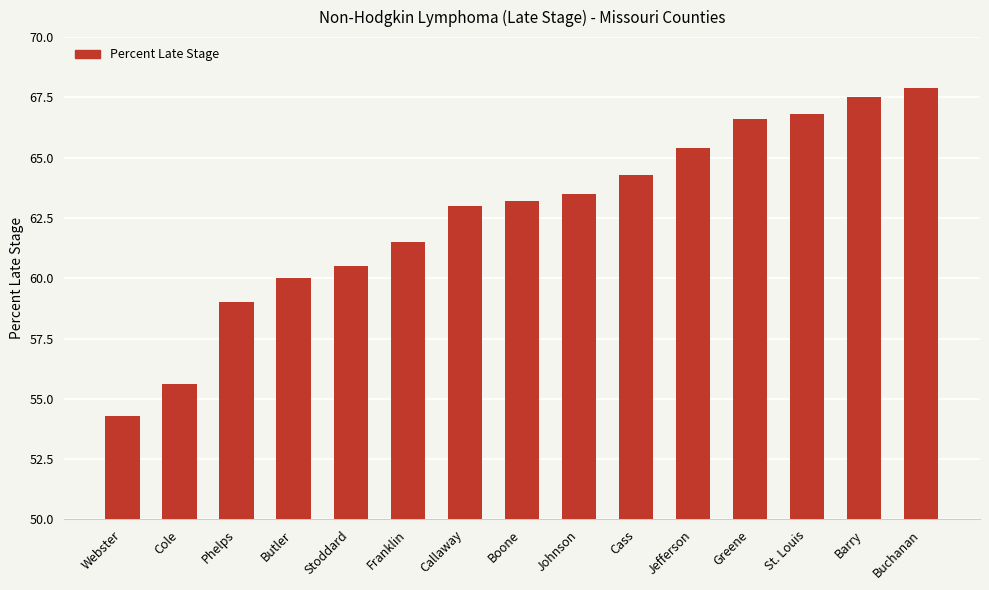

Count the number of data series in this chart.

1